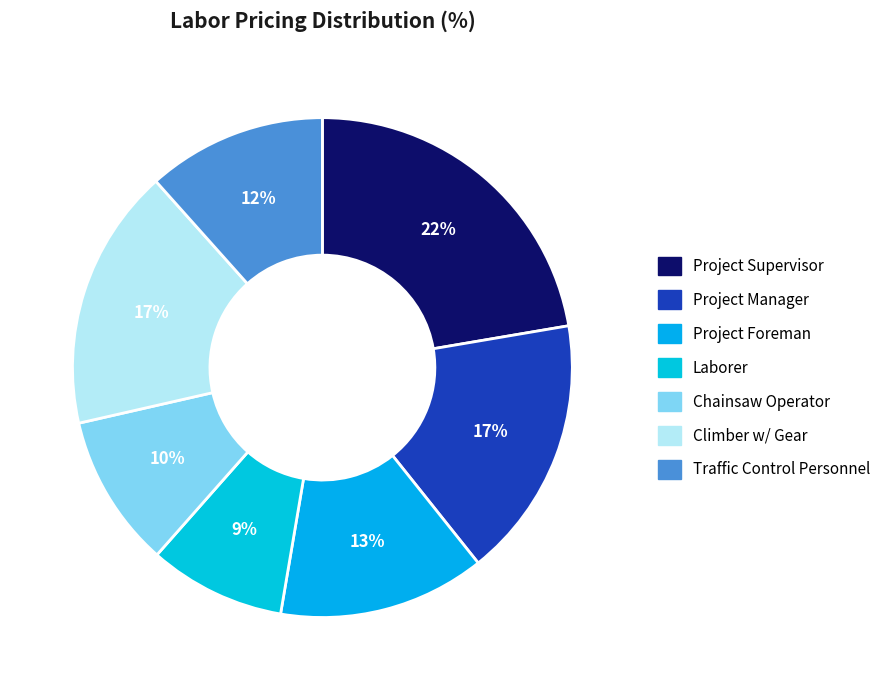

To the nearest percent, what is the difference between the largest and smallest slice percentages?

13%